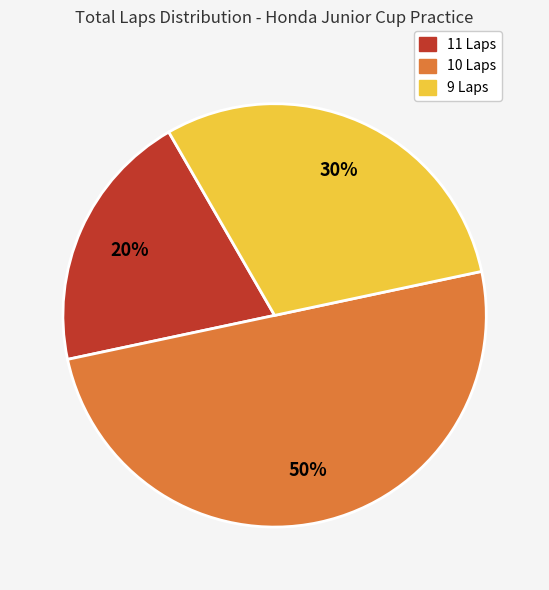

To the nearest percent, what is the average slice percentage?

33%